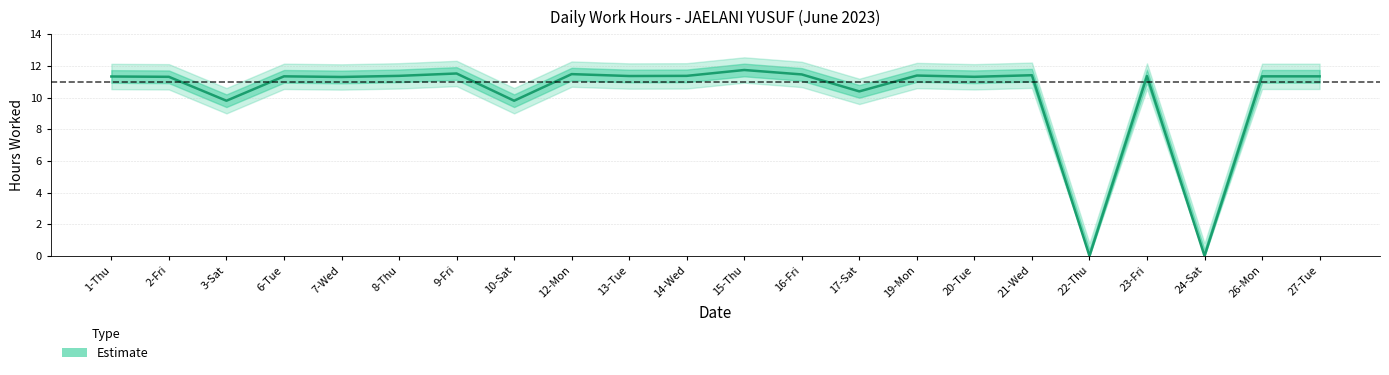

List the labels in order of value, smallest first.

22-Thu, 24-Sat, 3-Sat, 10-Sat, 17-Sat, 7-Wed, 2-Fri, 20-Tue, 1-Thu, 6-Tue, 26-Mon, 27-Tue, 13-Tue, 23-Fri, 8-Thu, 14-Wed, 19-Mon, 21-Wed, 16-Fri, 12-Mon, 9-Fri, 15-Thu